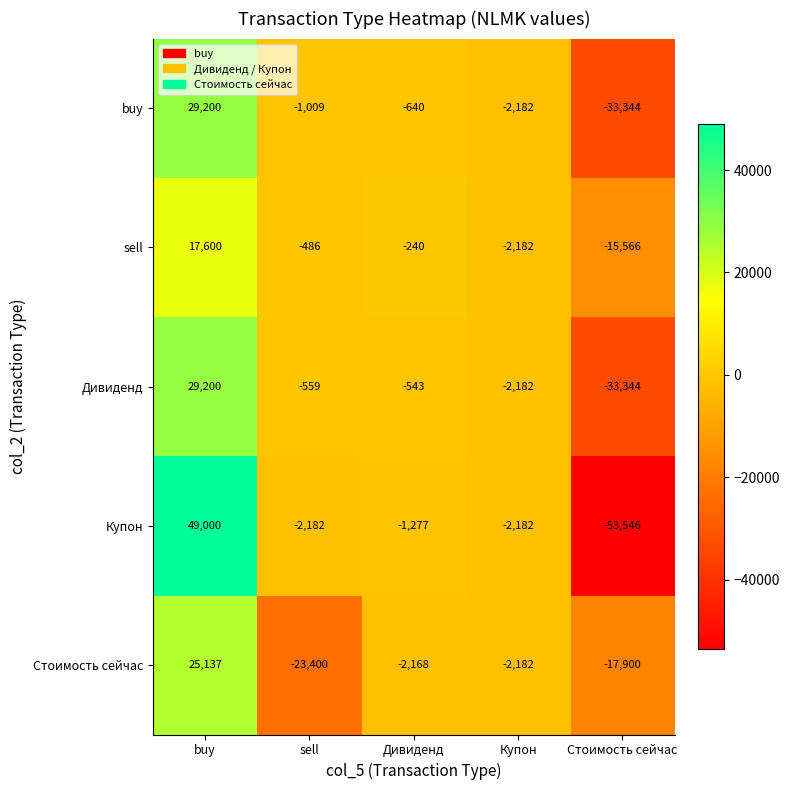

Reading left to right, extract all data points from this chart.

buy: buy=29200	sell=-1009	Дивиденд=-640	Купон=-2182	Стоимость сейчас=-33344
sell: buy=17600	sell=-486	Дивиденд=-240	Купон=-2182	Стоимость сейчас=-15566
Дивиденд: buy=29200	sell=-559	Дивиденд=-543	Купон=-2182	Стоимость сейчас=-33344
Купон: buy=49000	sell=-2182	Дивиденд=-1277	Купон=-2182	Стоимость сейчас=-53546
Стоимость сейчас: buy=25137	sell=-23400	Дивиденд=-2168	Купон=-2182	Стоимость сейчас=-17900